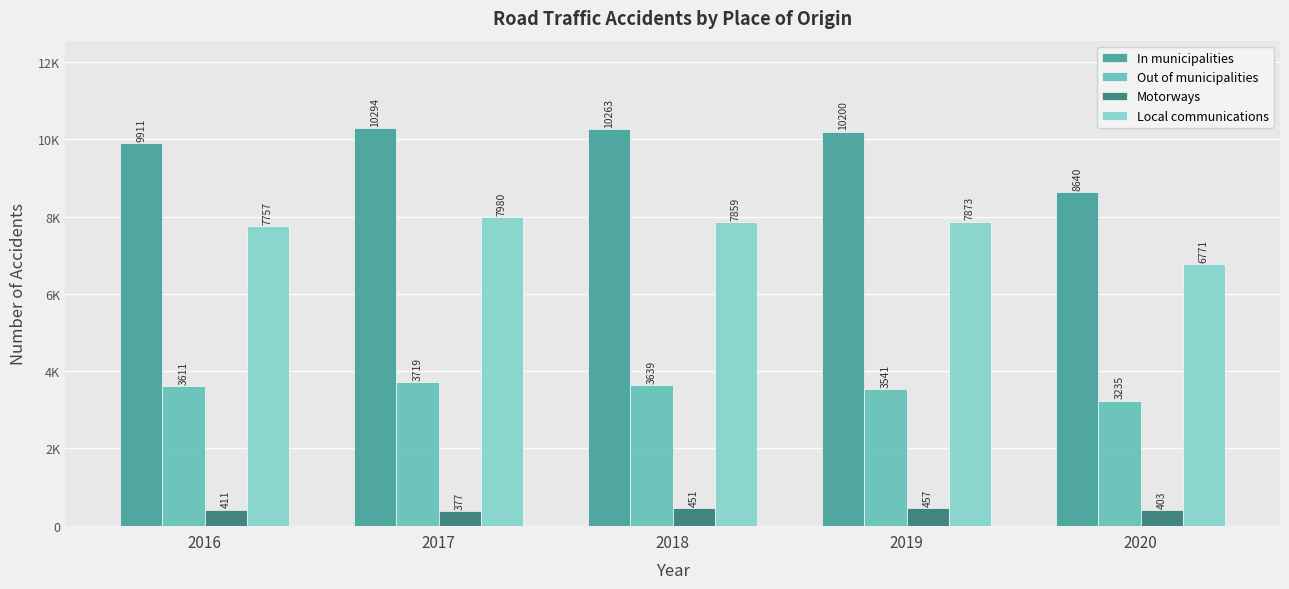

Does the chart contain stacked bars?

No